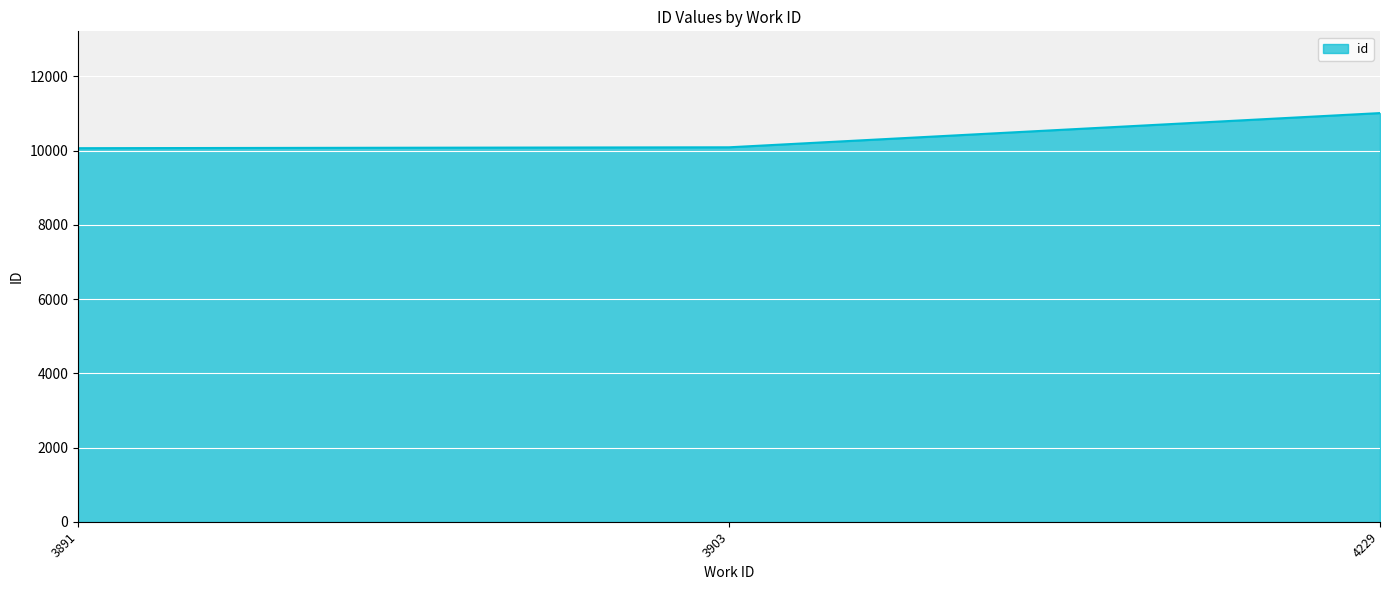

At which label is the value closest to 10540?

3903